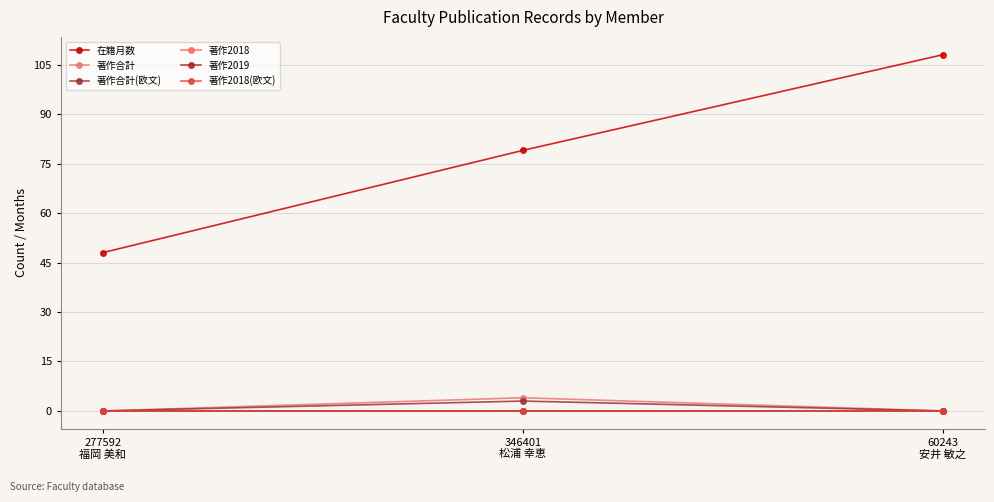

At which category is the sum across all series the highest?

60243
安井 敏之